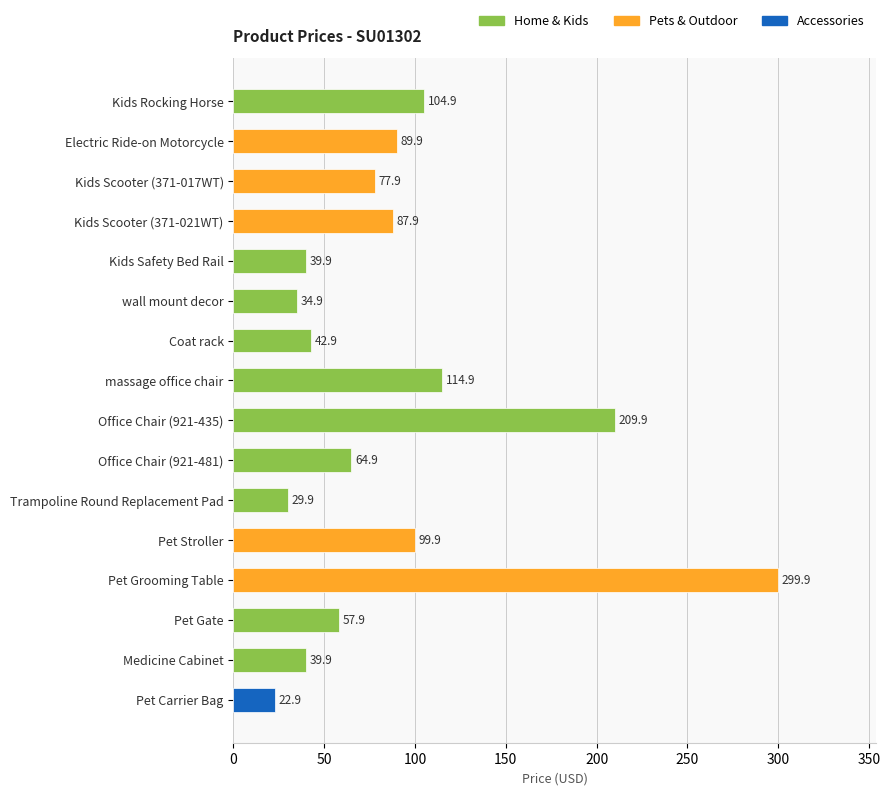

True or false: the data shows 57.9 at Pet Gate.

True